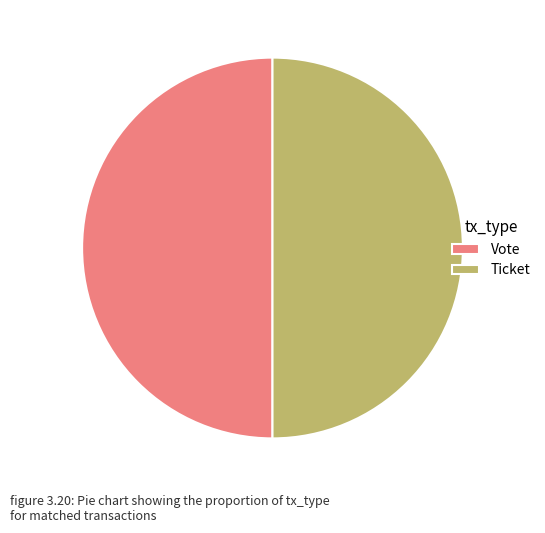

Combined, do Vote and Ticket account for over 50%?

Yes